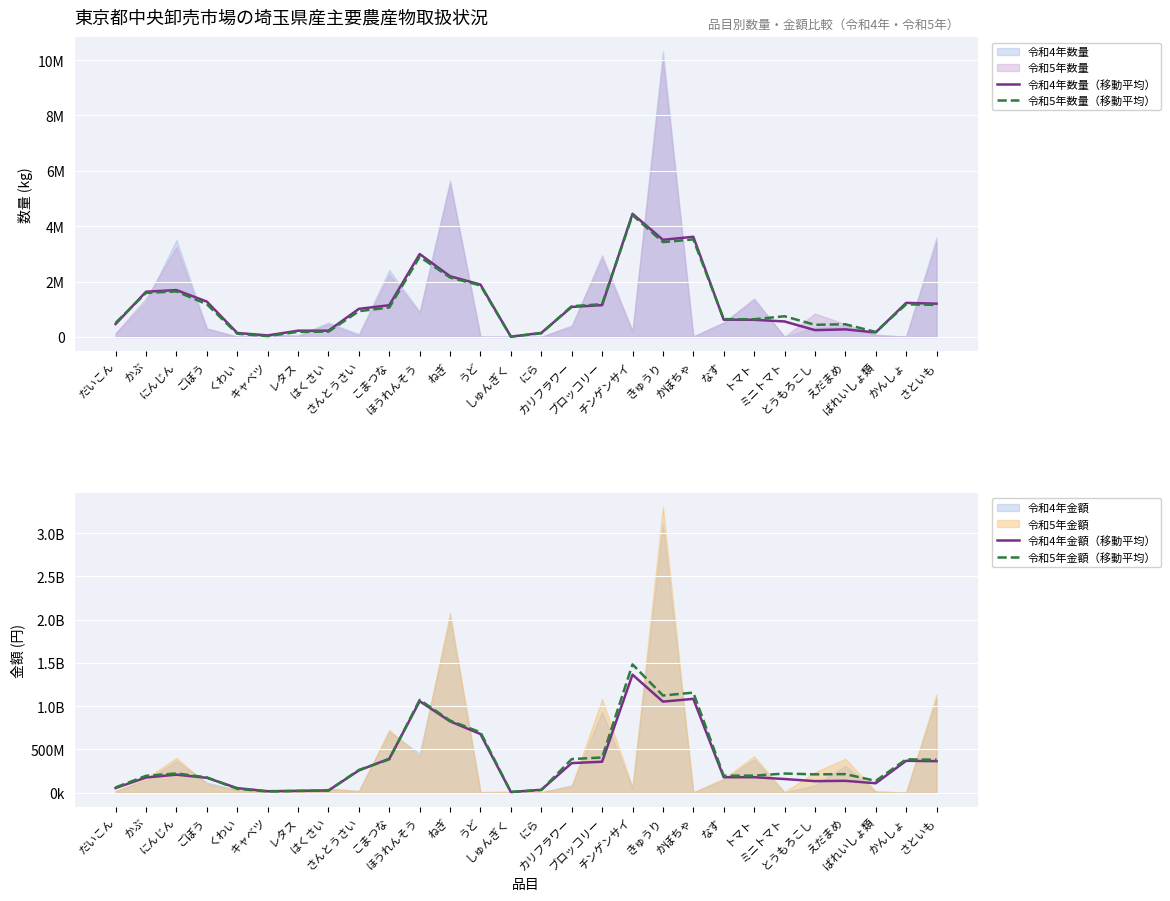

What is the total value across all series at かんしょ?

757231359.3